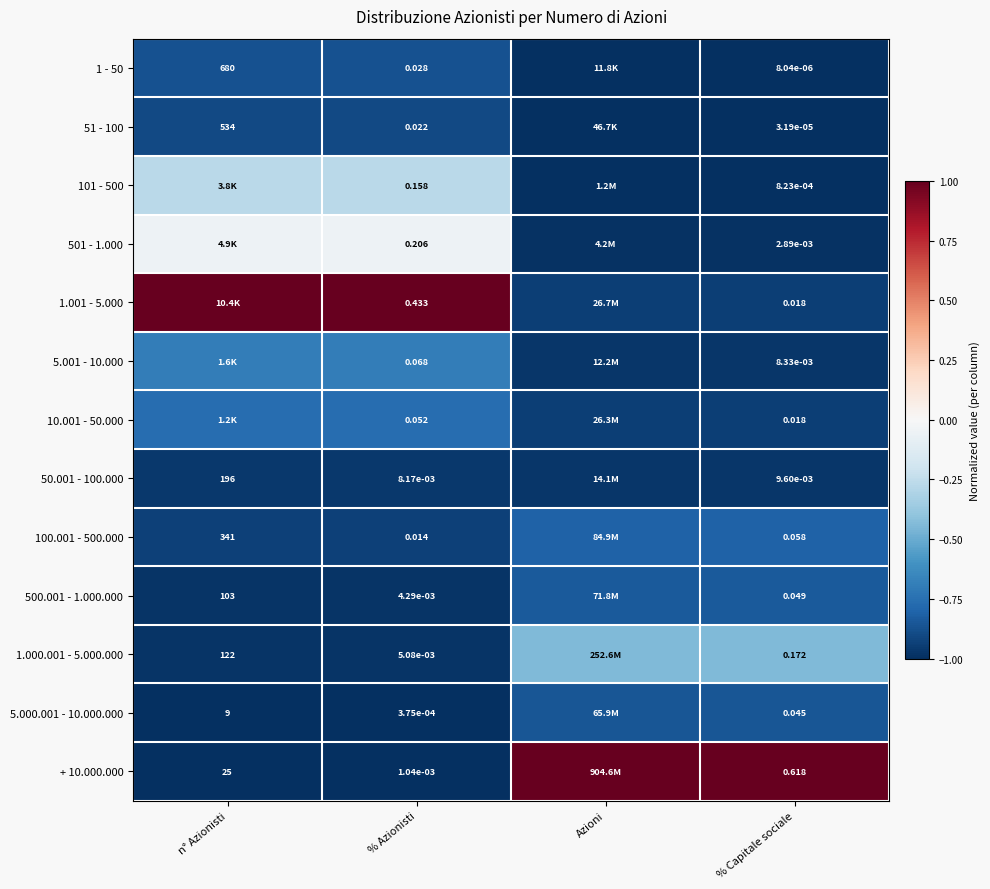

The 1.001 - 5.000 series shows -0.4 at % Capitale sociale. True or false?

False